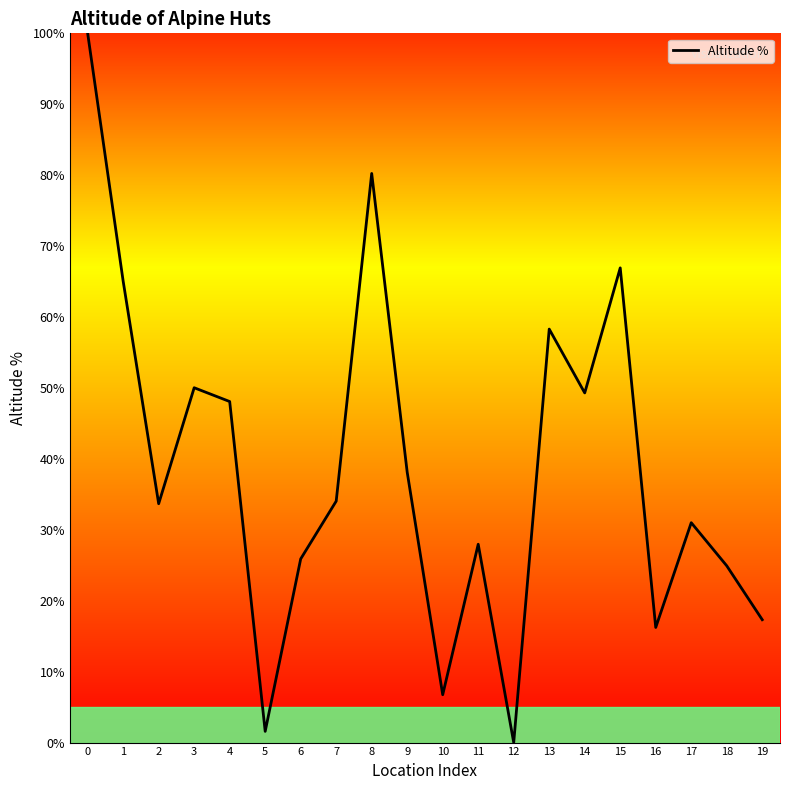

Is this an area chart (filled region under the line)?

No